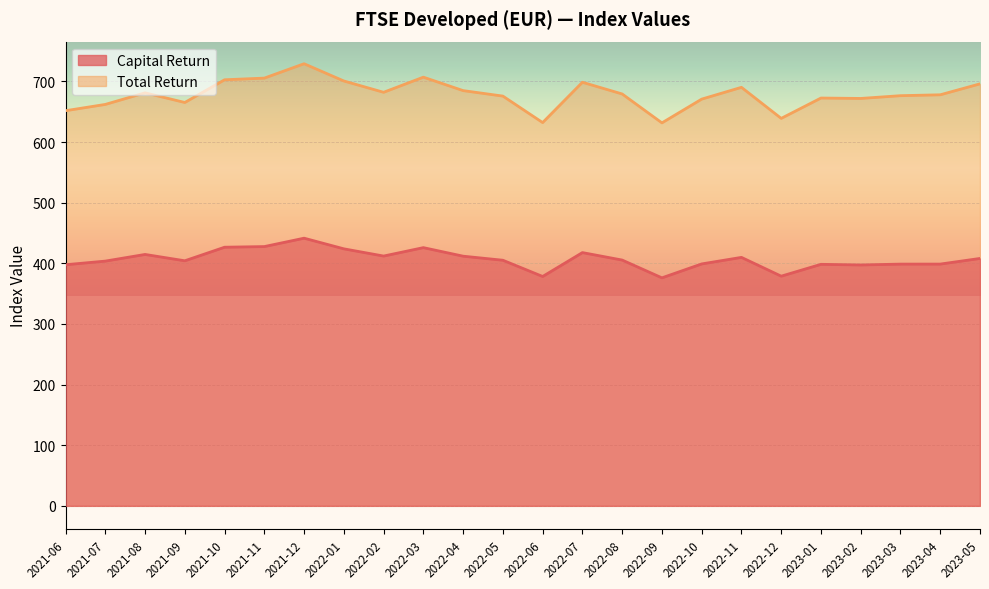

What is the lowest value of the Capital Return series?

376.0